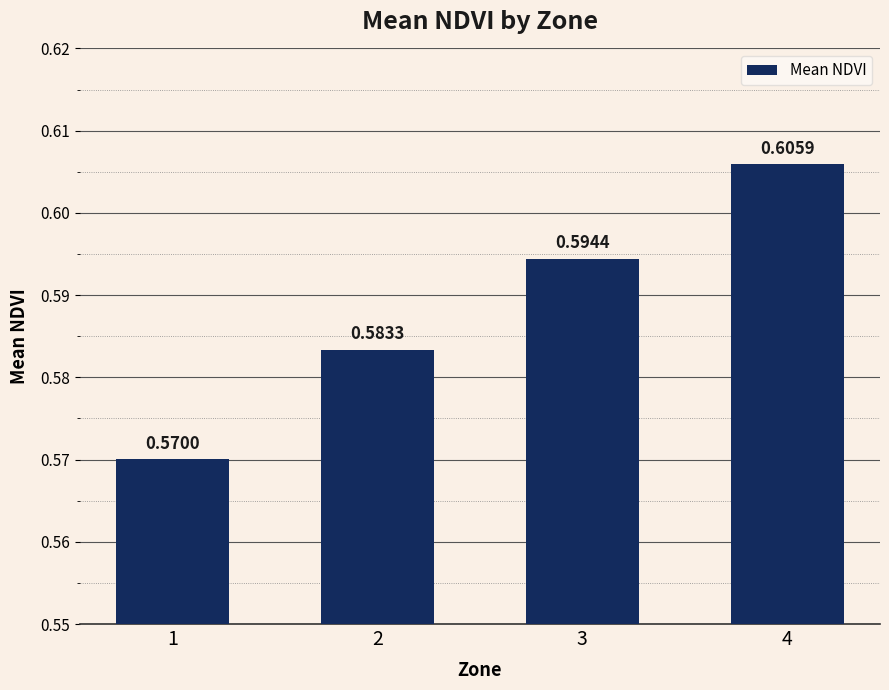

Are the bars grouped side by side (vs. stacked)?

No